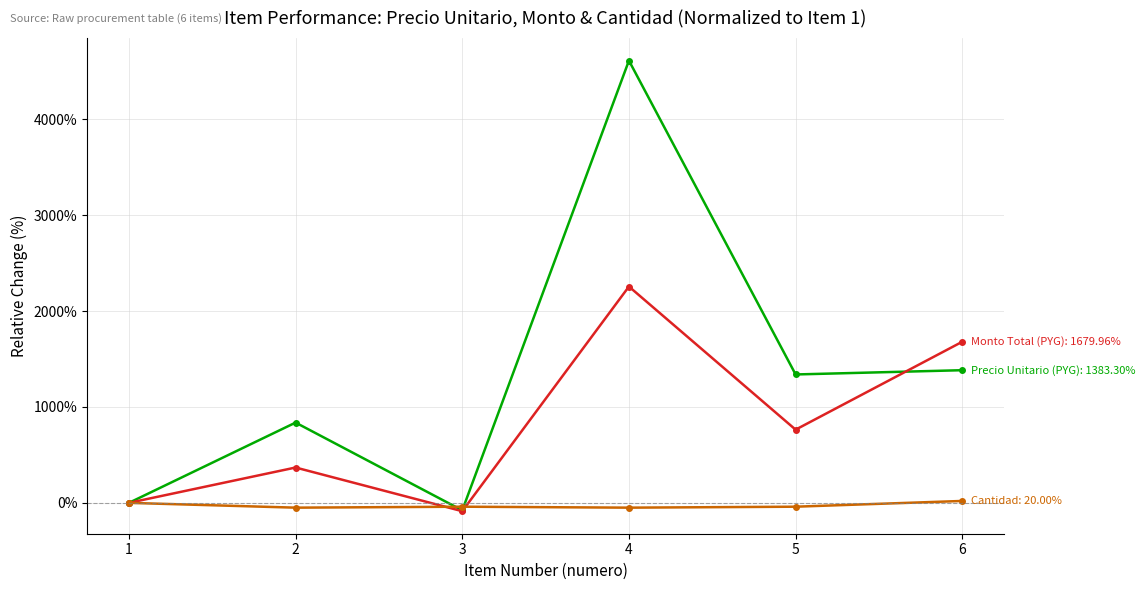

What is the maximum value shown in the chart?

4611.1